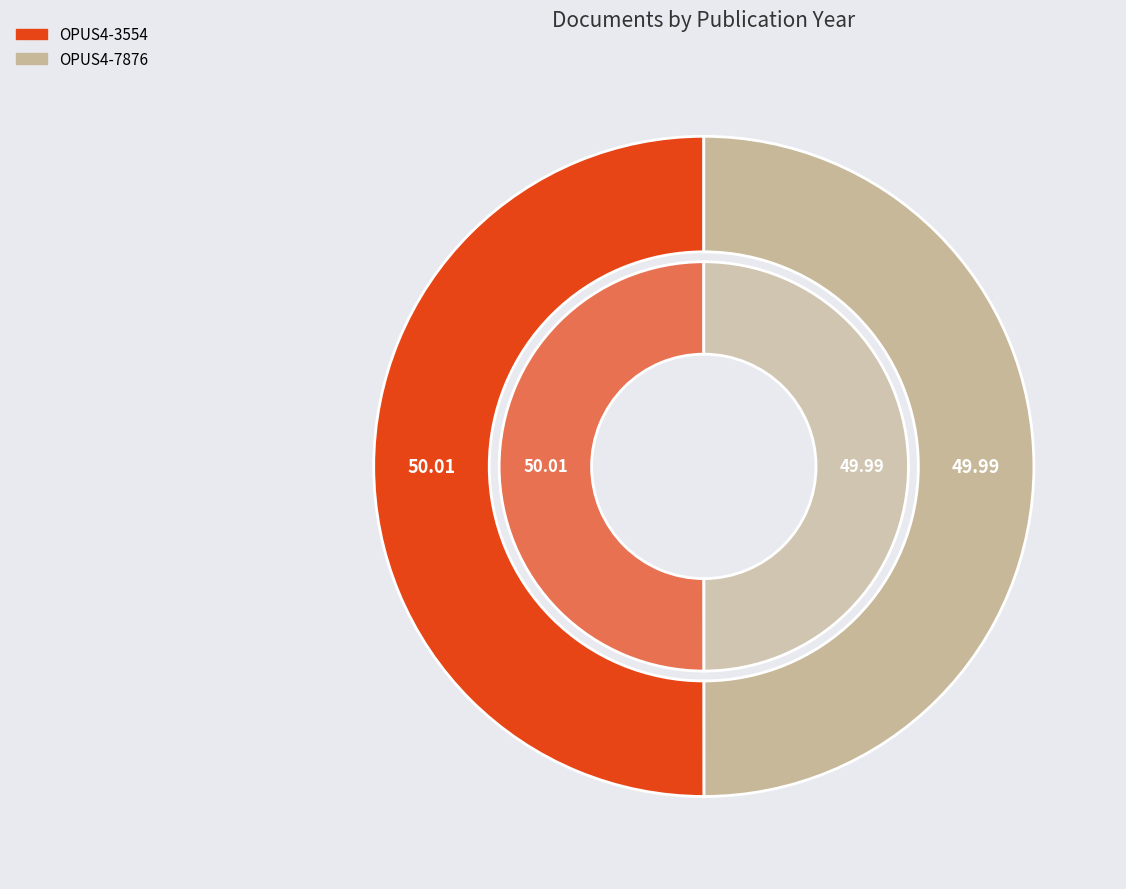

True or false: OPUS4-7876 accounts for 58% of the total.

False